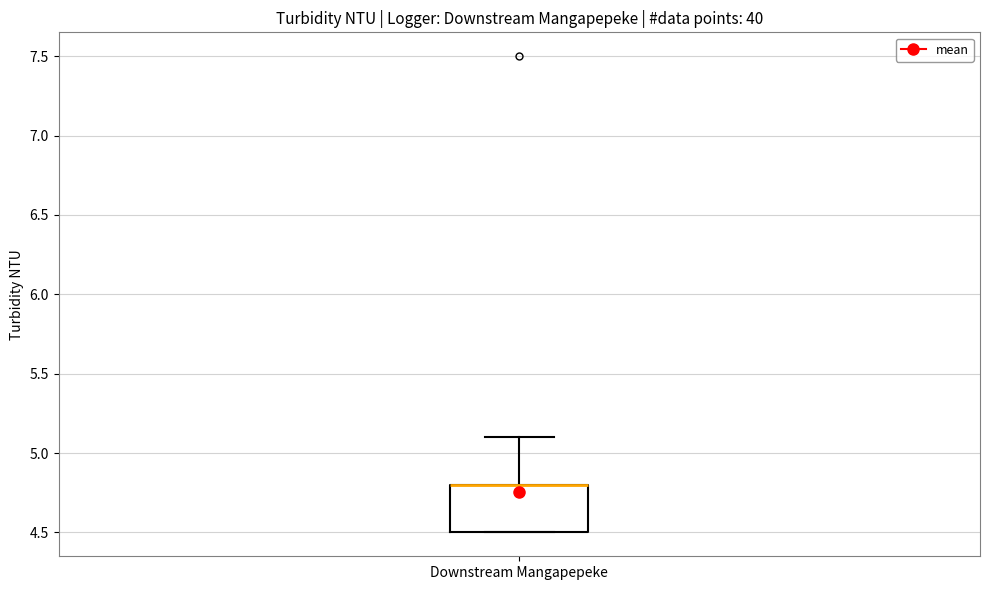

Read this box plot against the y-axis: the position of the median line, the range covered by the box, and the ends of both whiskers. The values are not printed on the chart, so give them approximately, as read against the axis.

median 4.8 (drawn on the box's upper edge), box 4.5 to 4.8, whiskers 4.5 to 5.1